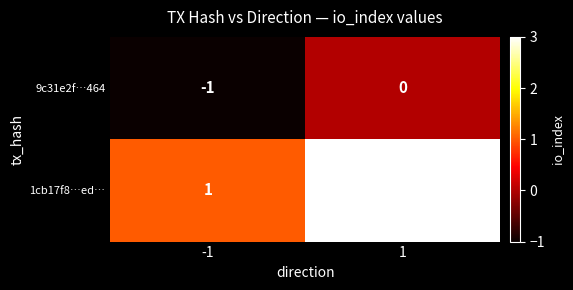

True or false: 9c31e2f…464 has a value of 0 at 1.

True